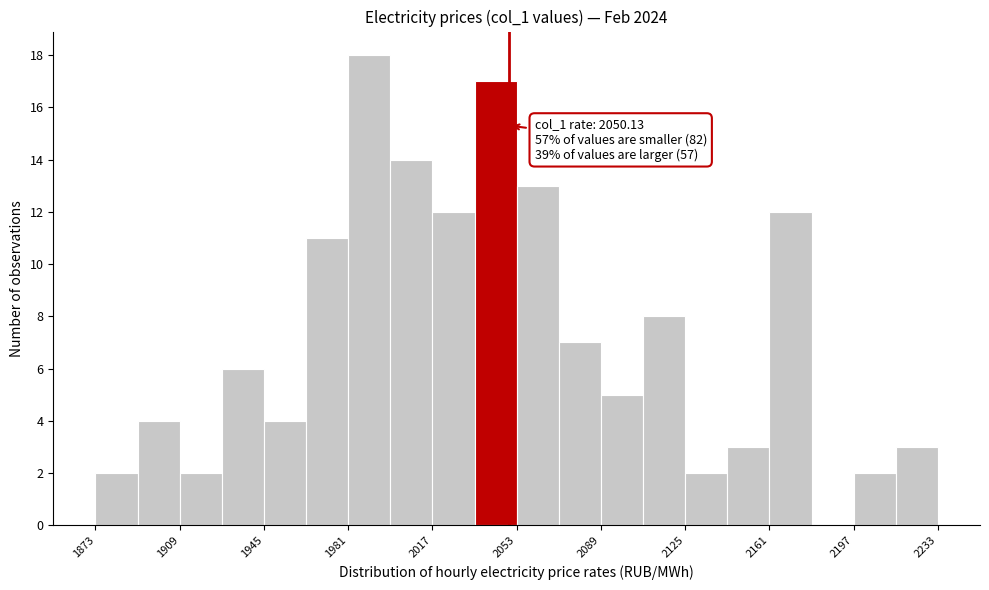

Around what value on the x-axis is the tallest bar? Give the approximate position of its centre, as read against the axis.

1990